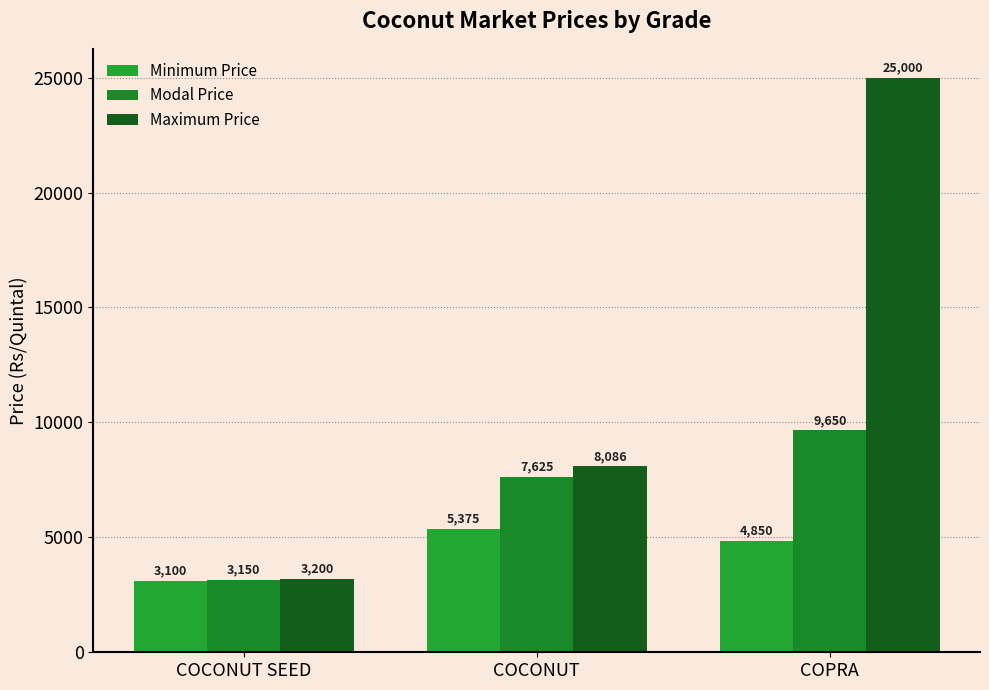

Reading right to left, extract all data points from this chart.

Minimum Price: 4850	5375	3100
Modal Price: 9650	7625	3150
Maximum Price: 25000	8086	3200